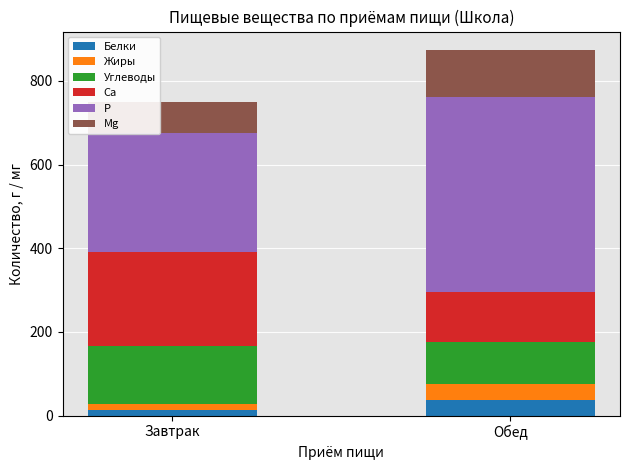

List the labels in order of Белки value, largest first.

Обед, Завтрак